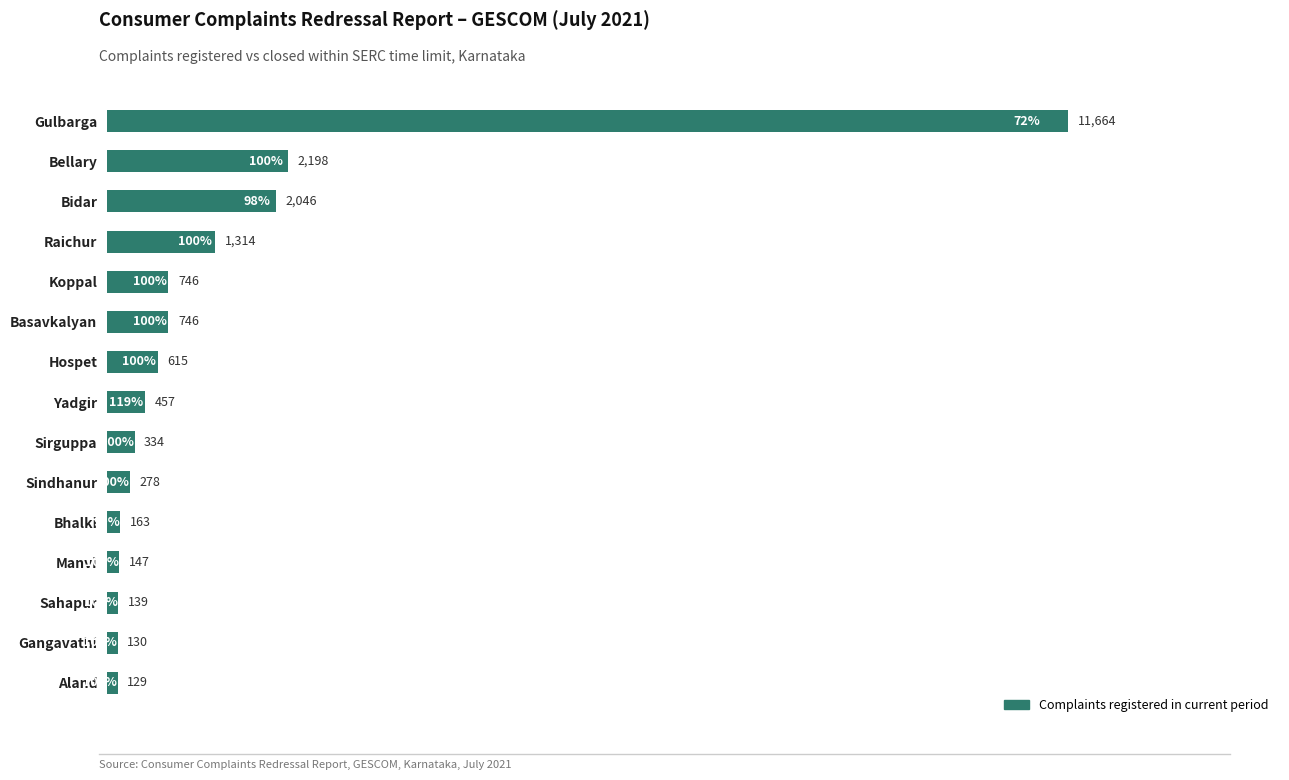

At which label is the value closest to 5896?

Bellary